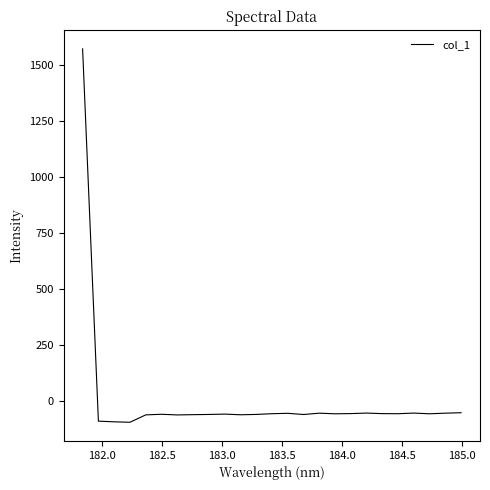

What is the sum of all values?

90.8